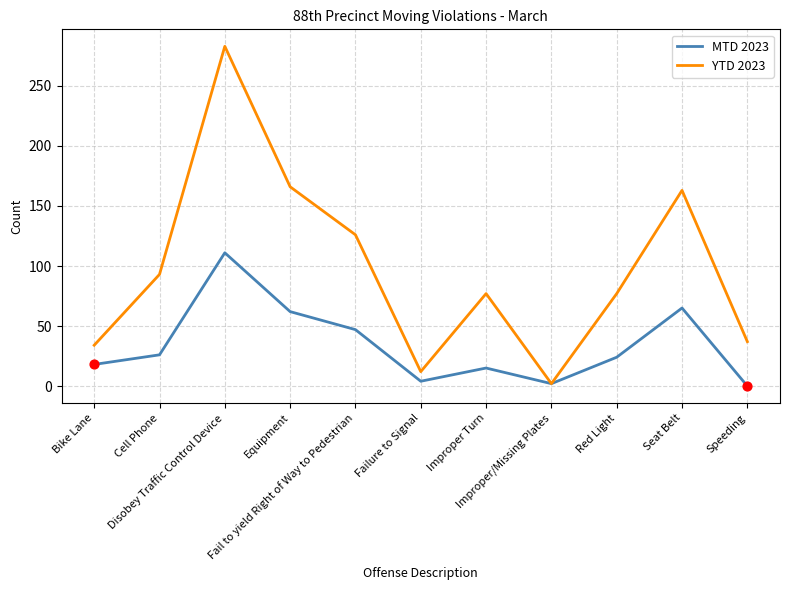

Is the value of YTD 2023 at Improper/Missing Plates greater than the value of MTD 2023 at Bike Lane?

No